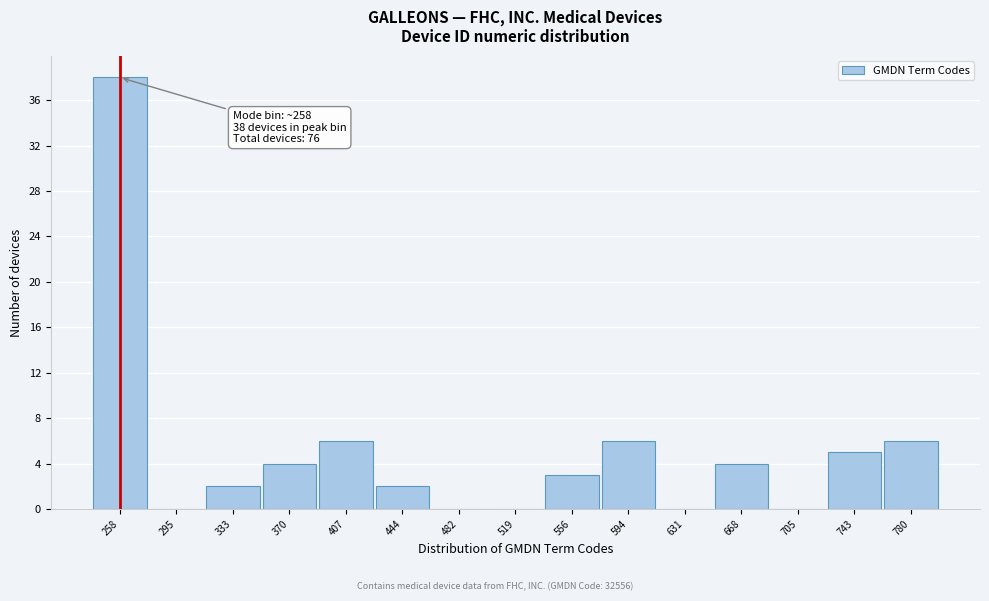

Over which range of the x-axis is the bar tallest?

240 to 275